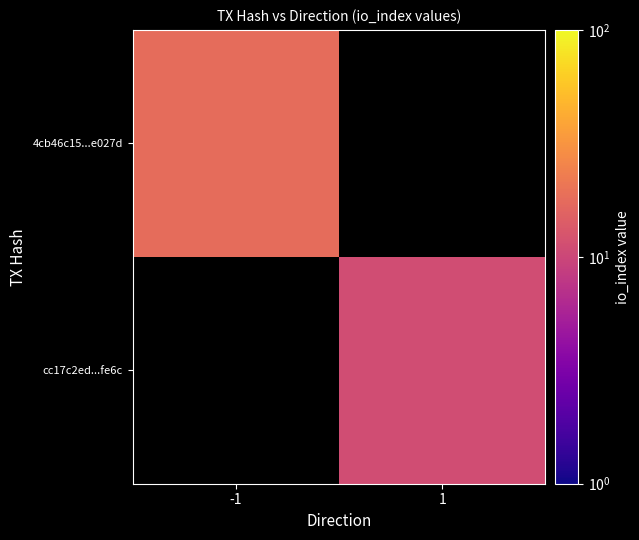

What is the highest value of the 4cb46c15...e027d series?

18.0